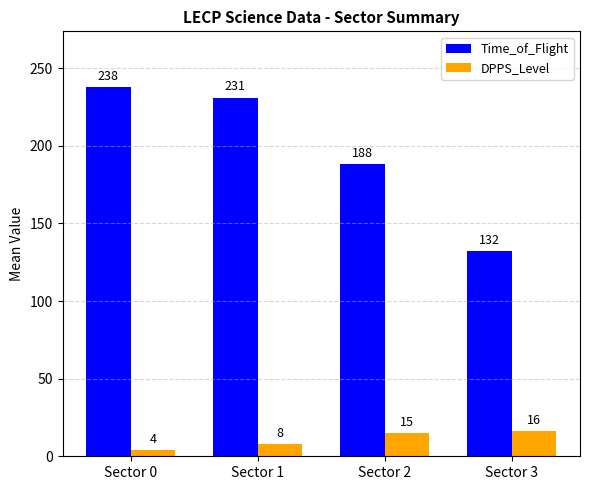

What is the value of the Time_of_Flight bar at the 3rd from the left?

188